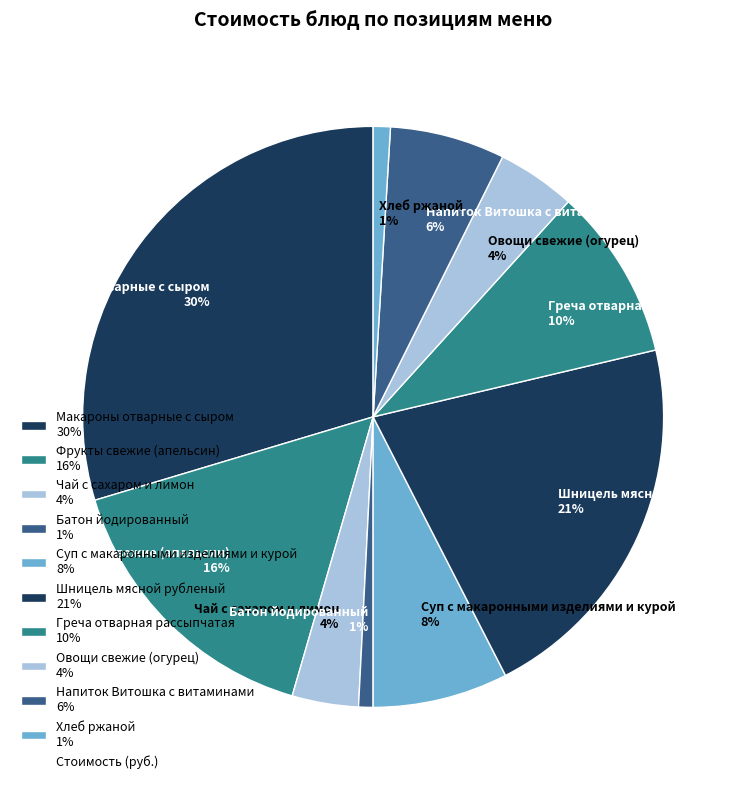

How many slices are in this pie chart?

10